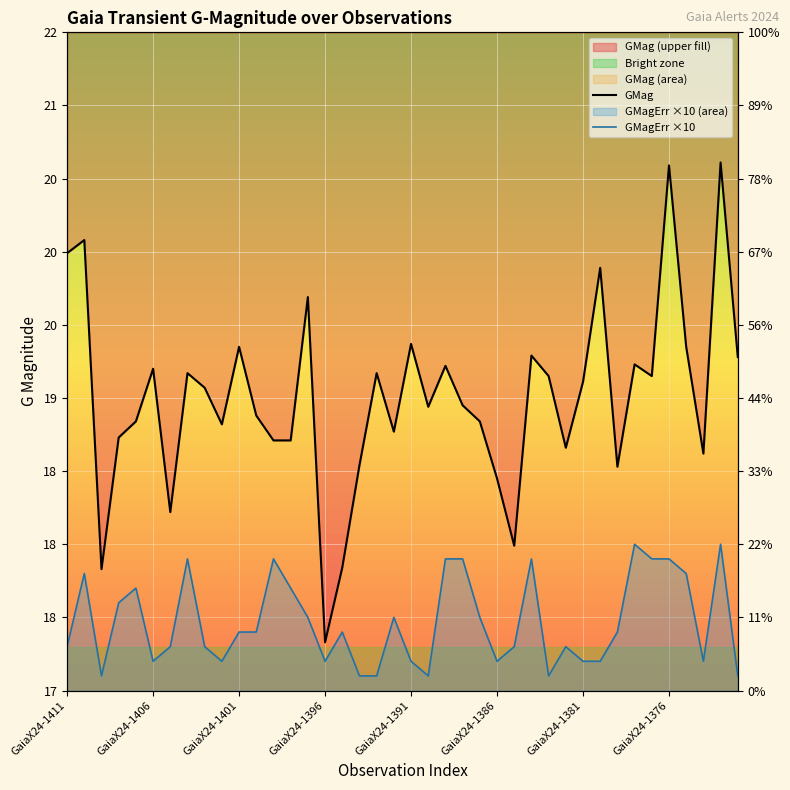

Rank the categories by GMag value from highest to lowest.

38, 35, GaiaX24-1406, GaiaX24-1411, 31, 14, 20, 10, 36, 27, 39, 33, 22, GaiaX24-1386, GaiaX24-1376, 18, 28, 34, 30, 8, 23, 21, 11, GaiaX24-1391, 24, 9, 19, GaiaX24-1396, 12, 13, 29, 37, 17, 32, 25, GaiaX24-1381, 26, 16, GaiaX24-1401, 15